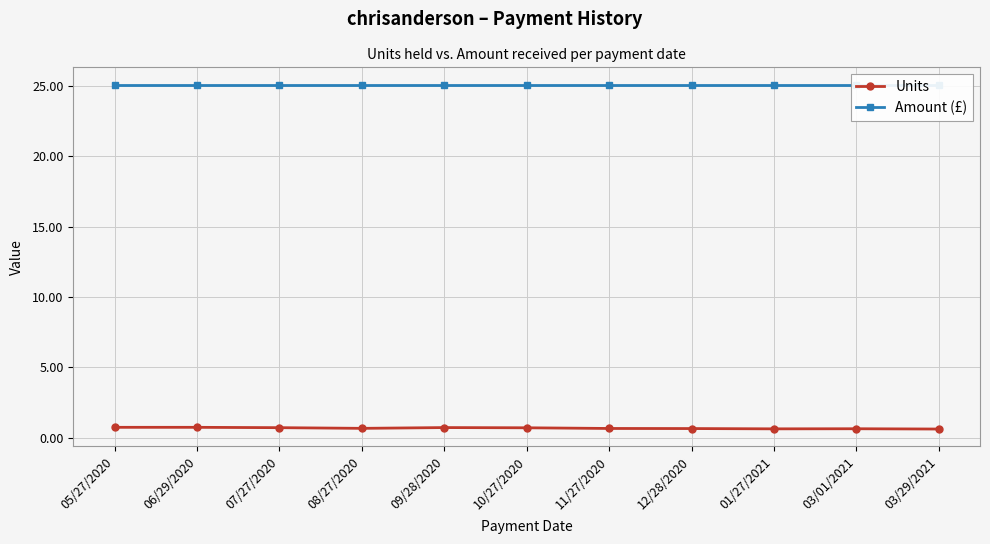

What is the label of the 1st point from the left?

05/27/2020